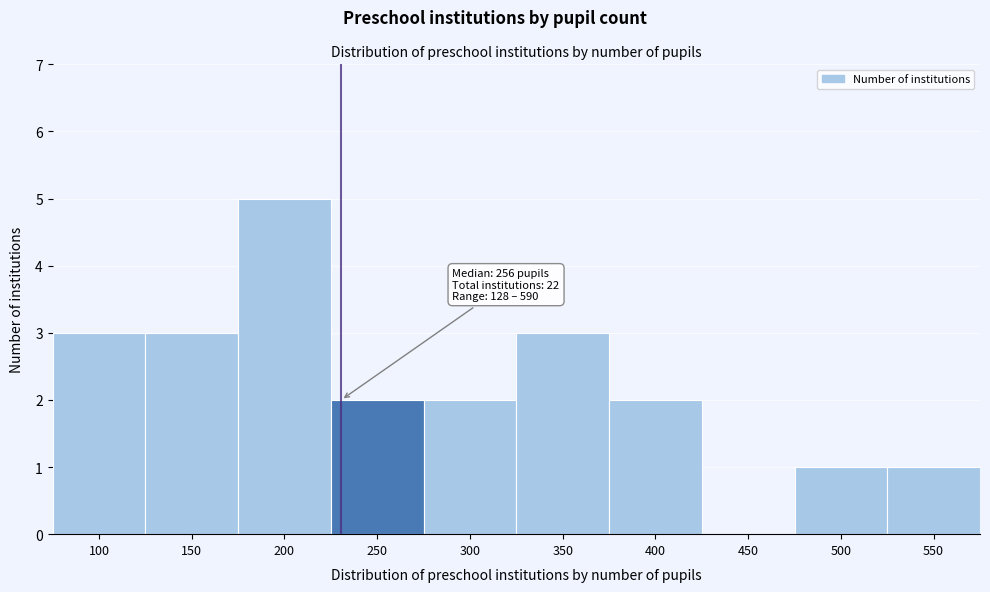

Reading left to right, transcribe all the data shown in this chart.

100=3	150=3	200=5	250=2	300=2	350=3	400=2	450=0	500=1	550=1